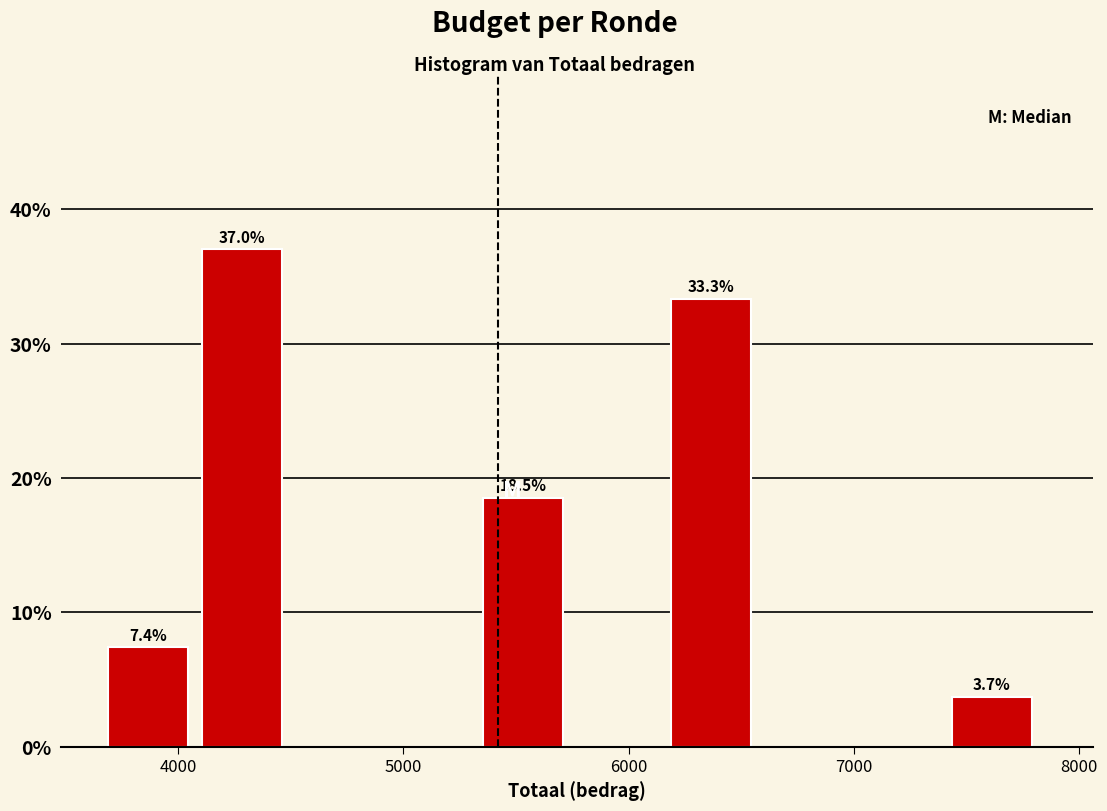

Over which range of the x-axis is the bar tallest?

4100 to 4500